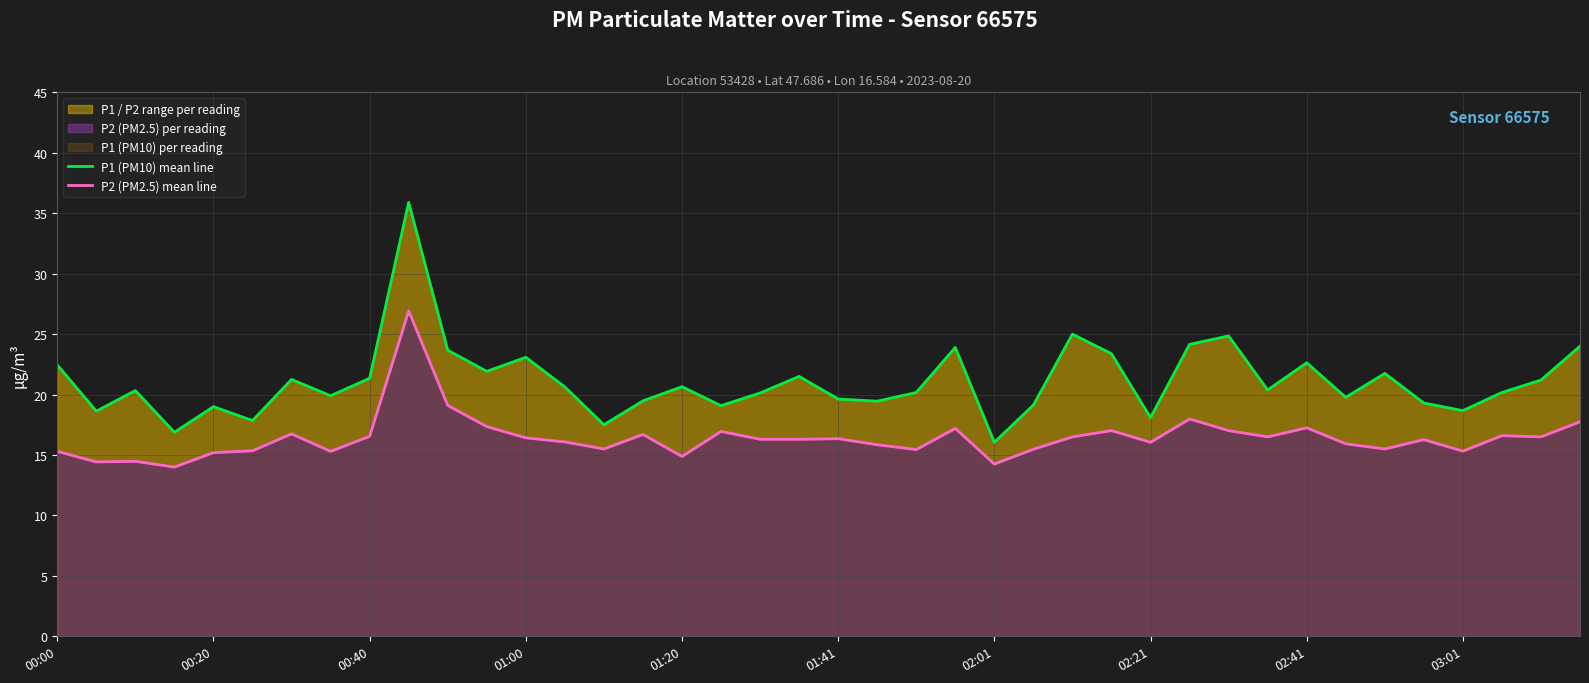

What is the total value across all series at 21?

35.3